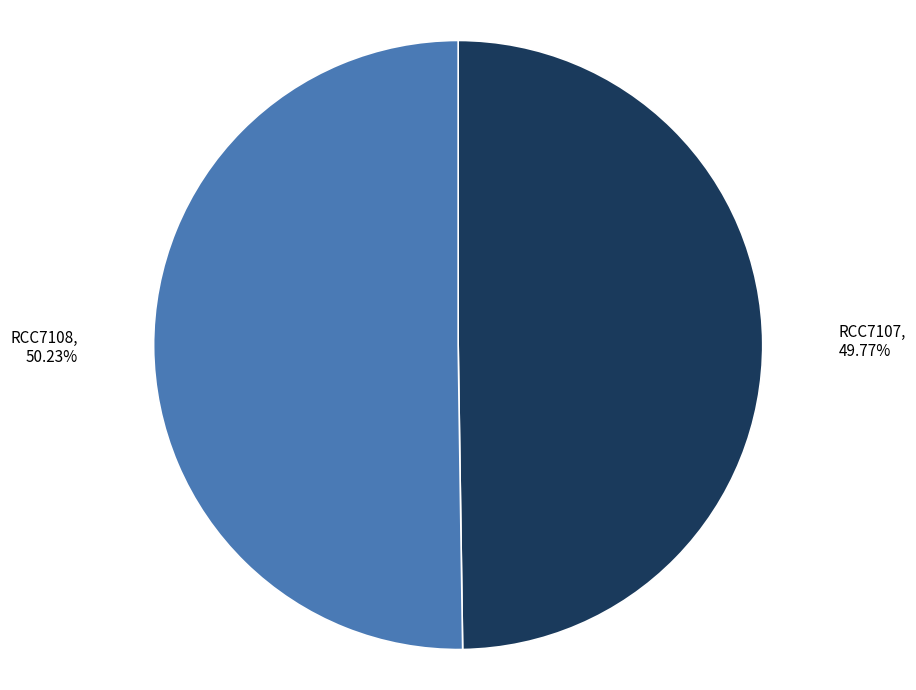

Is there a majority slice in this chart?

Yes